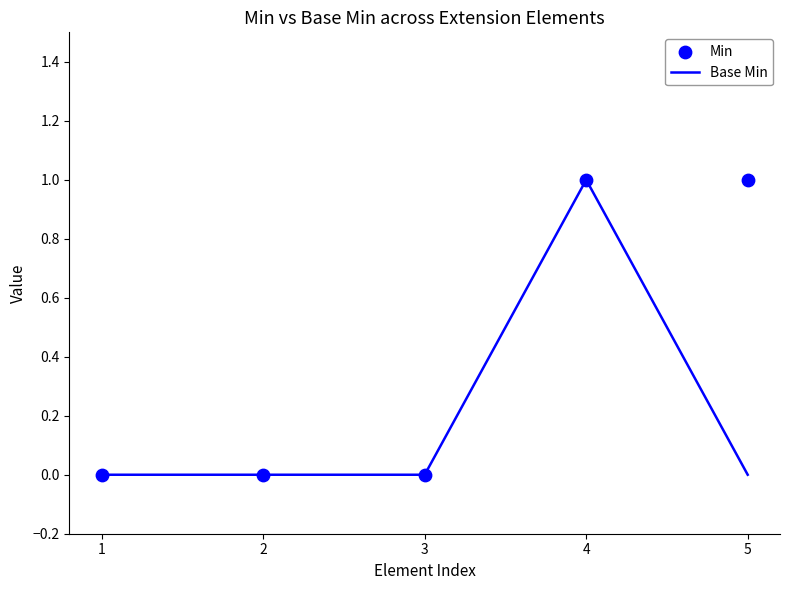

At which category is the sum across all series the highest?

4